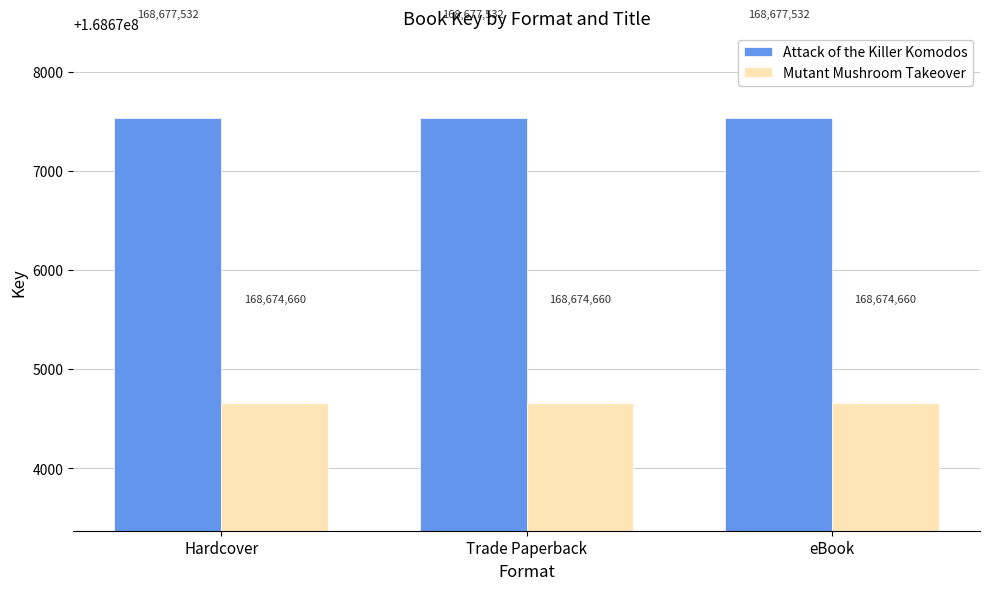

What position from the left is Trade Paperback?

2